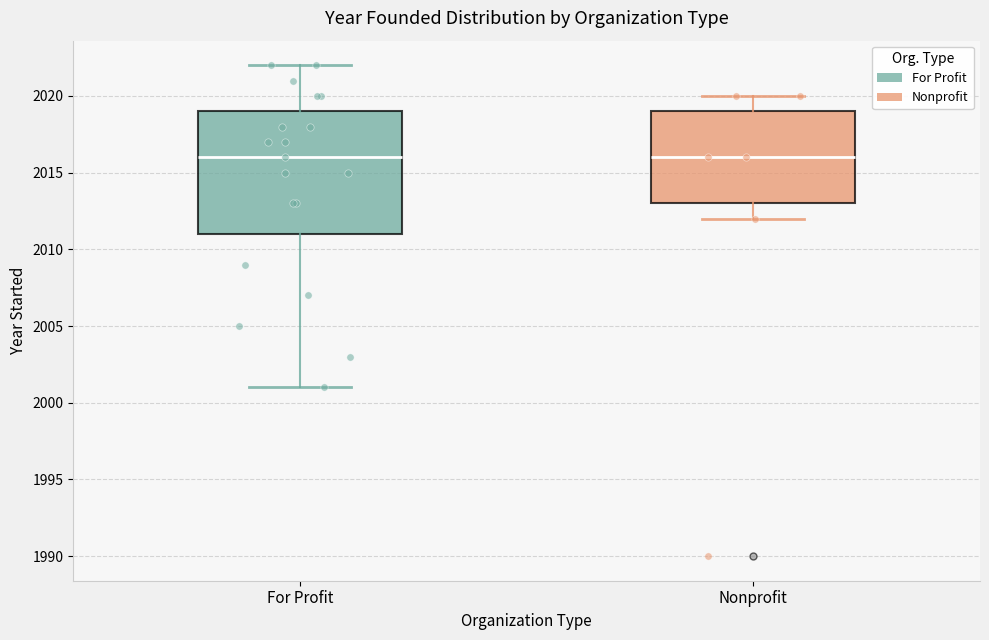

Comparing the boxes themselves (not the whiskers), which one is the tallest?

For Profit